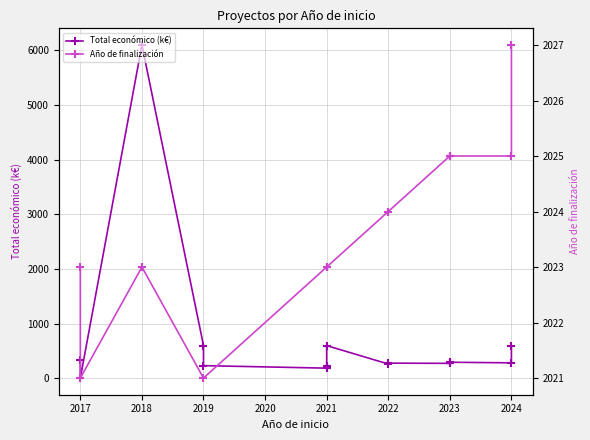

How many interior local valleys does the Total económico (k€) series have?

5